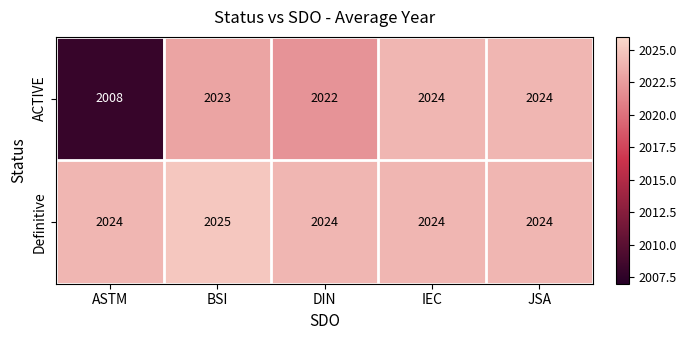

What is the difference between the maximum and minimum values in the ACTIVE series?

16